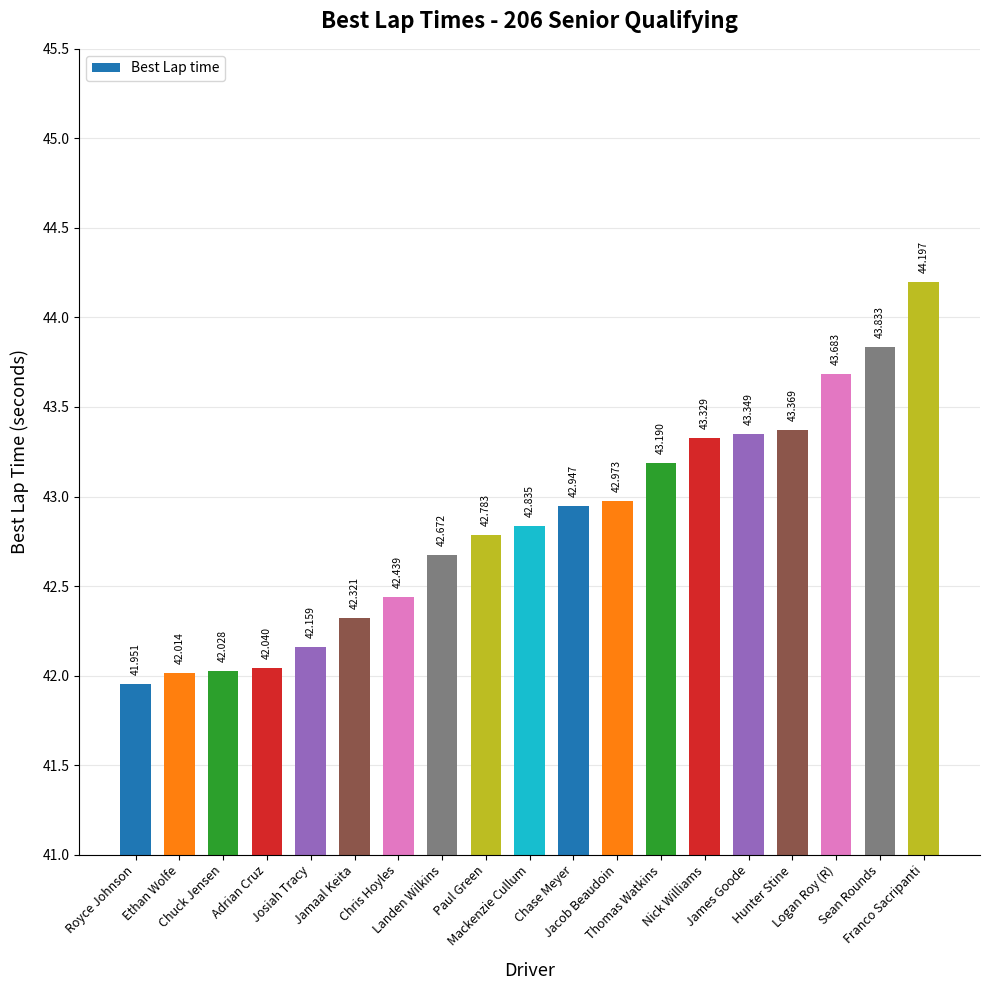

List the labels in order of value, smallest first.

Royce Johnson, Ethan Wolfe, Chuck Jensen, Adrian Cruz, Josiah Tracy, Jamaal Keita, Chris Hoyles, Landen Wilkins, Paul Green, Mackenzie Cullum, Chase Meyer, Jacob Beaudoin, Thomas Watkins, Nick Williams, James Goode, Hunter Stine, Logan Roy (R), Sean Rounds, Franco Sacripanti